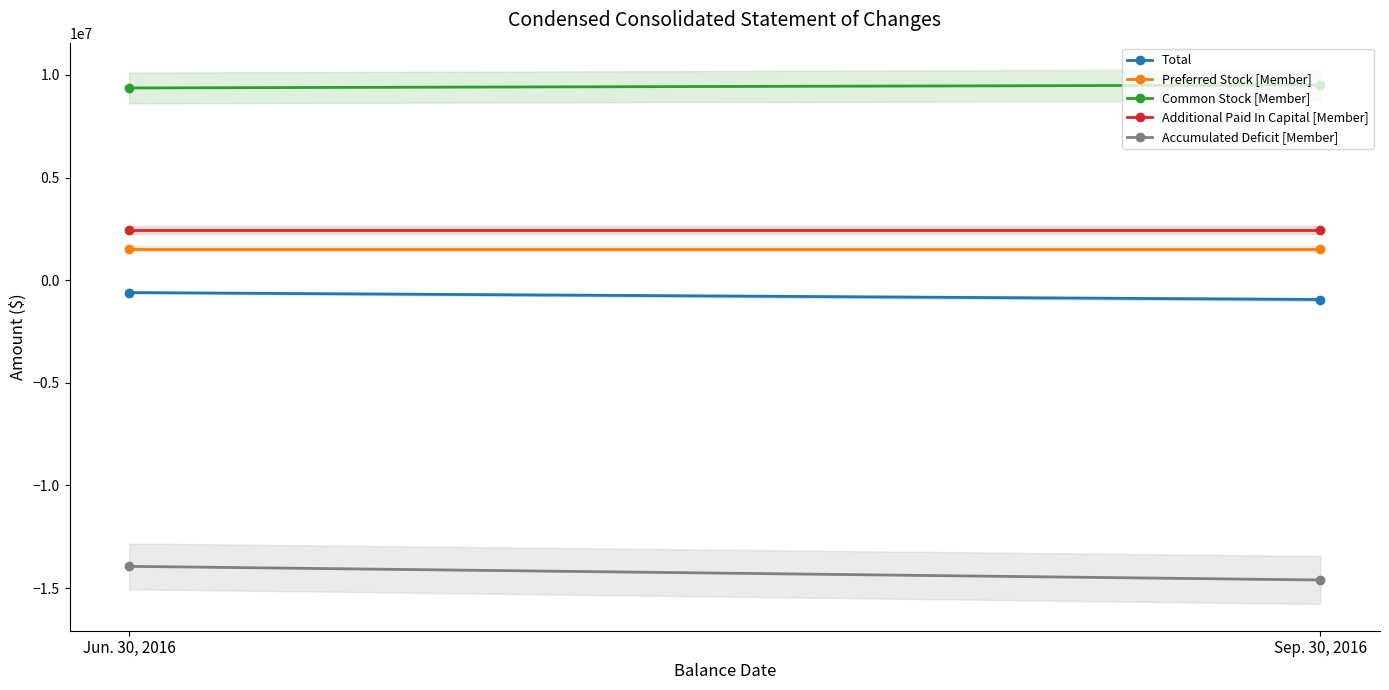

What is the average value of the Additional Paid In Capital [Member] series?

2432111